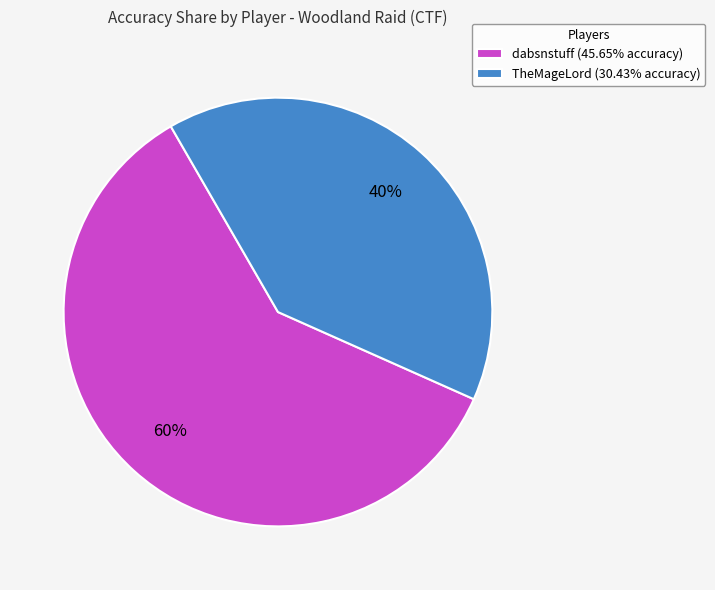

Combined, do TheMageLord (30.43% accuracy) and dabsnstuff (45.65% accuracy) account for over 50%?

Yes